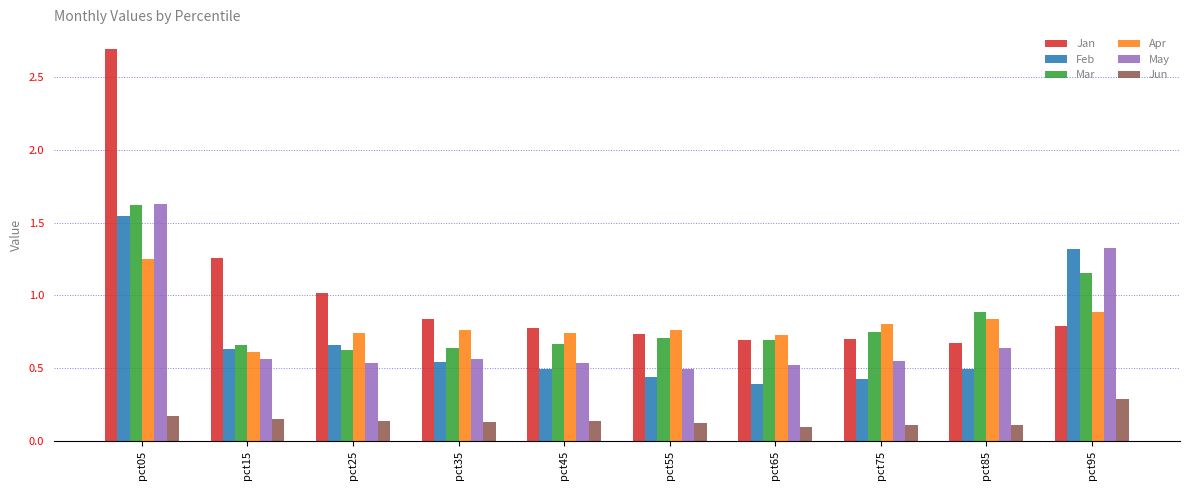

What is the greatest value displayed?

2.7